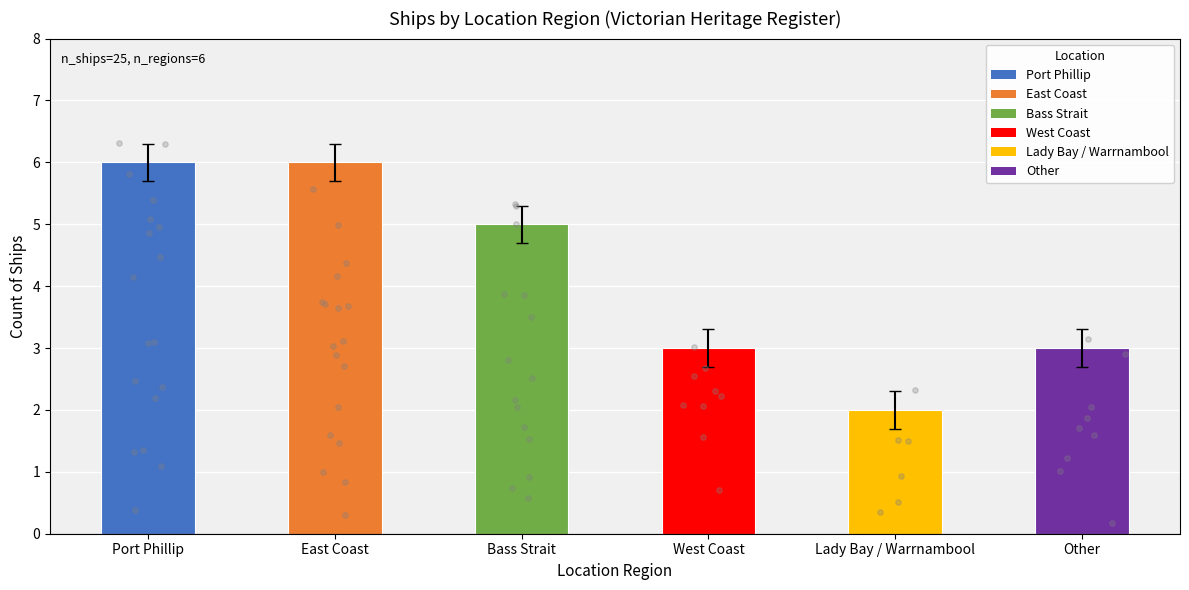

What is the ratio of the value at East Coast to the value at Bass Strait?

1.2